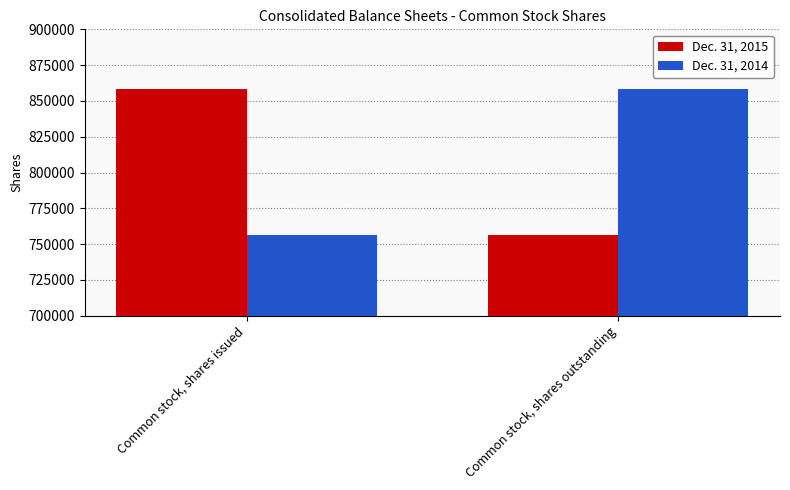

What position from the left is Common stock, shares issued?

1